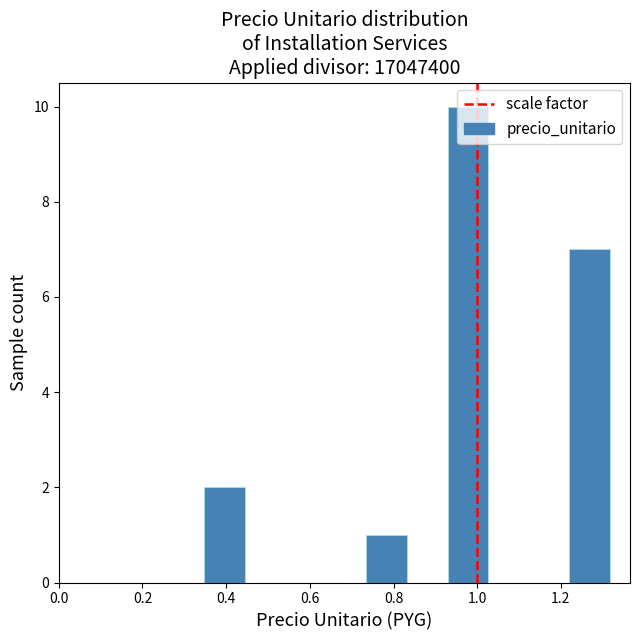

Over which range of the x-axis is the bar tallest?

0.92 to 1.02